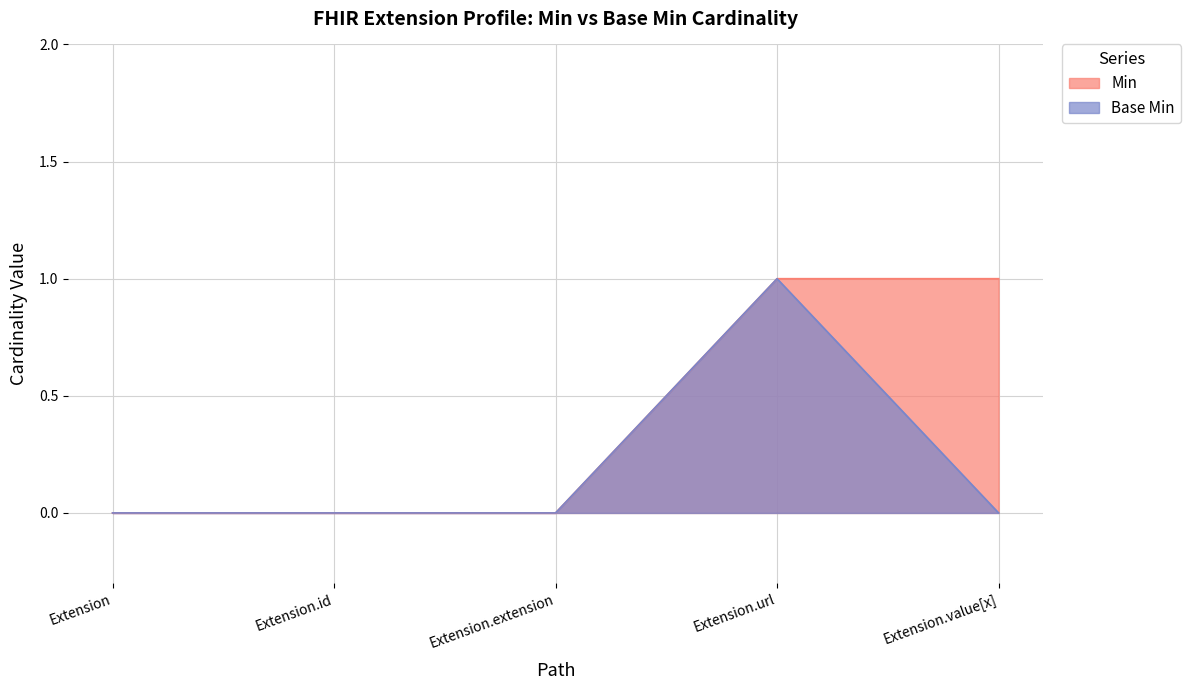

Reading left to right, list all the values displayed in this chart.

Min: Extension=0	Extension.id=0	Extension.extension=0	Extension.url=1	Extension.value[x]=1
Base Min: Extension=0	Extension.id=0	Extension.extension=0	Extension.url=1	Extension.value[x]=0